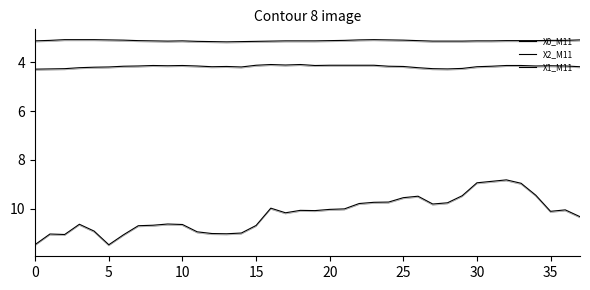

At how many categories does at least one series exceed 5?

38